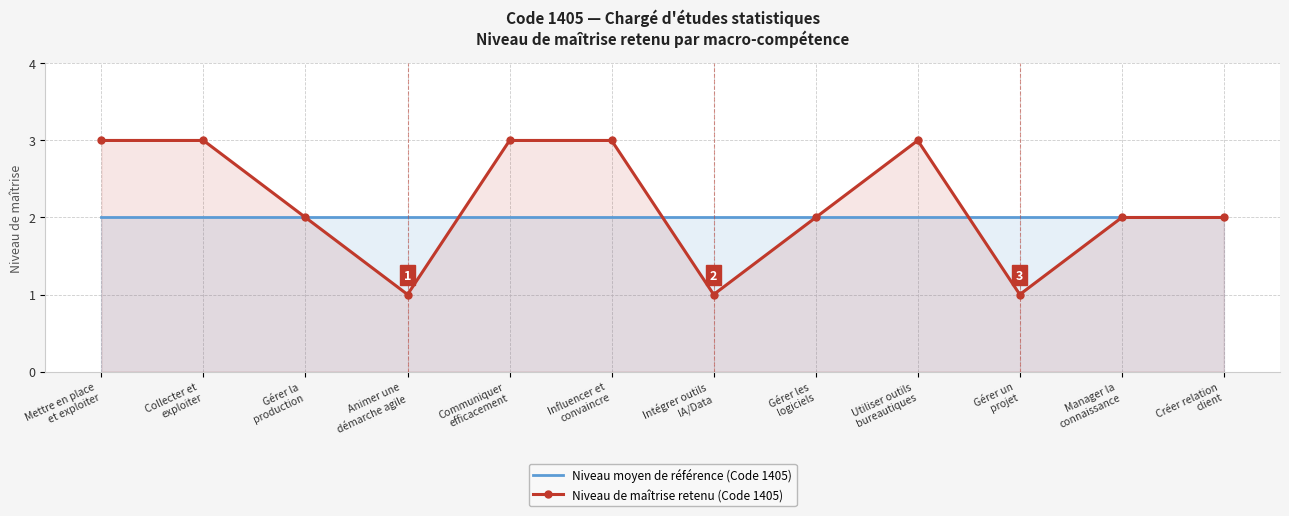

Which series has the largest range (max minus min)?

Niveau de maîtrise retenu (Code 1405)